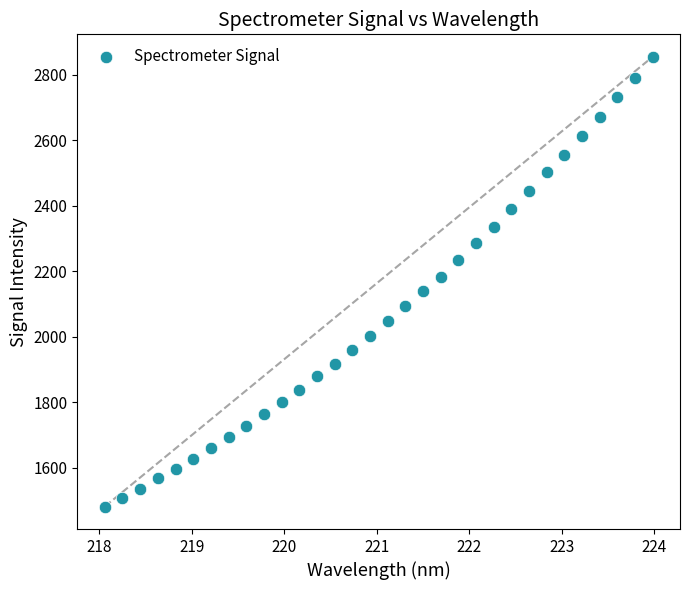

What is the range of Y values (max minus min)?

1372.3